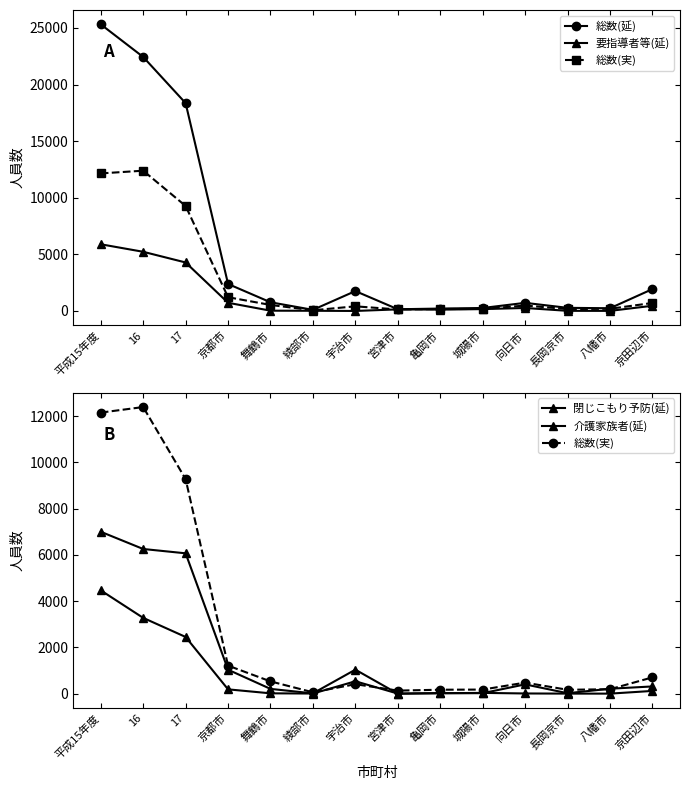

What is the highest value of the 介護家族者(延) series?

4467